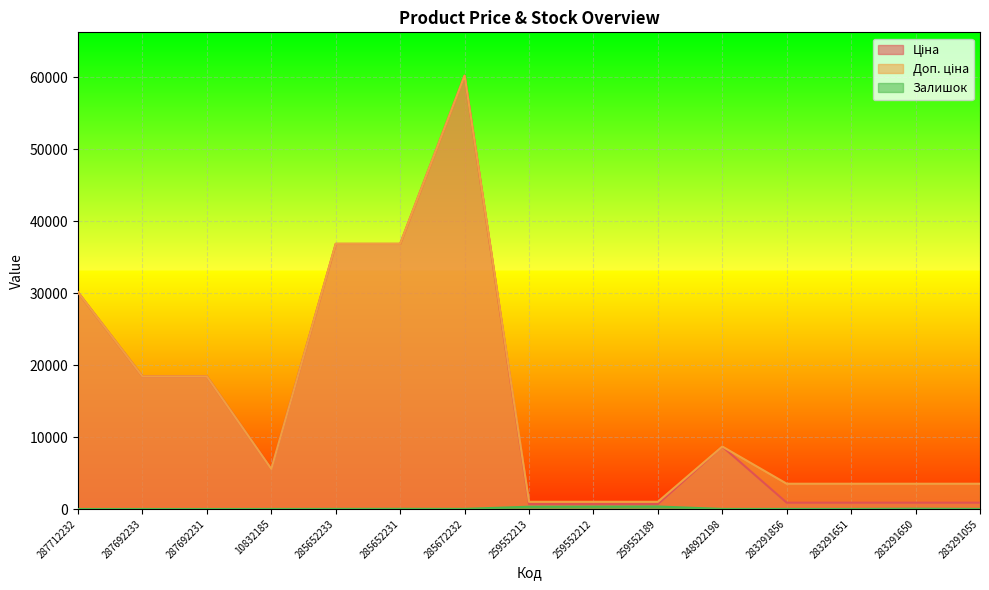

At which label does Залишок reach its peak?

259552189